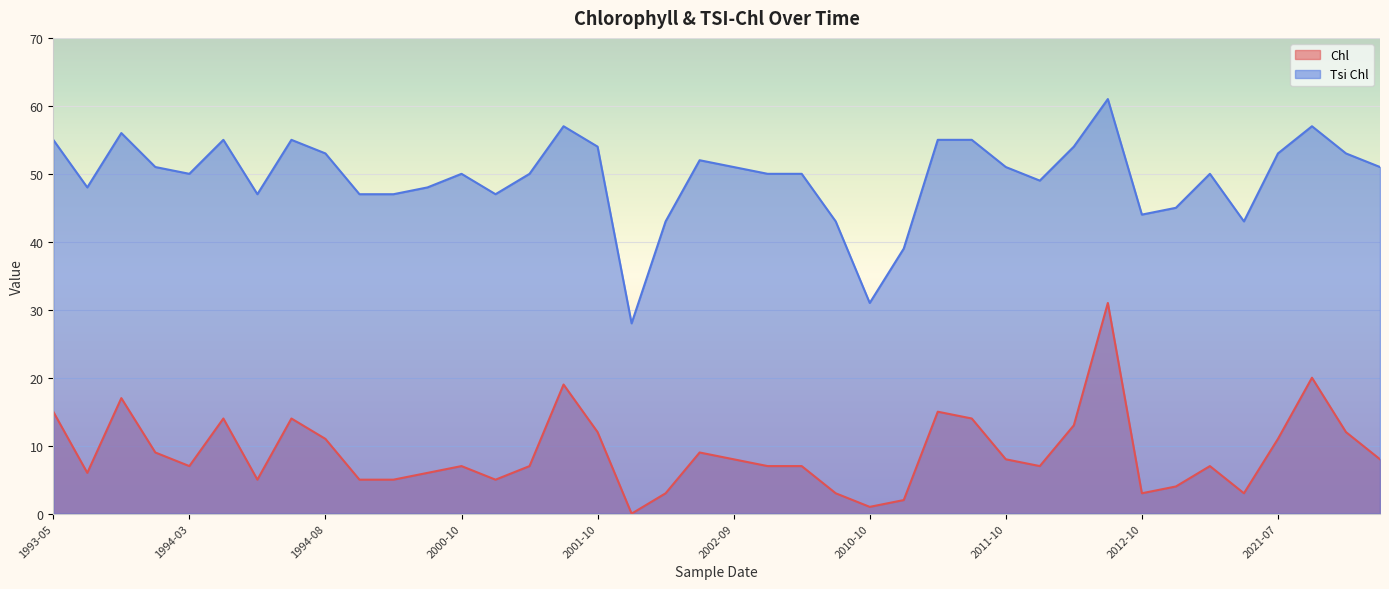

At 2011-10, list the series in order from largest to smallest.

Tsi Chl, Chl